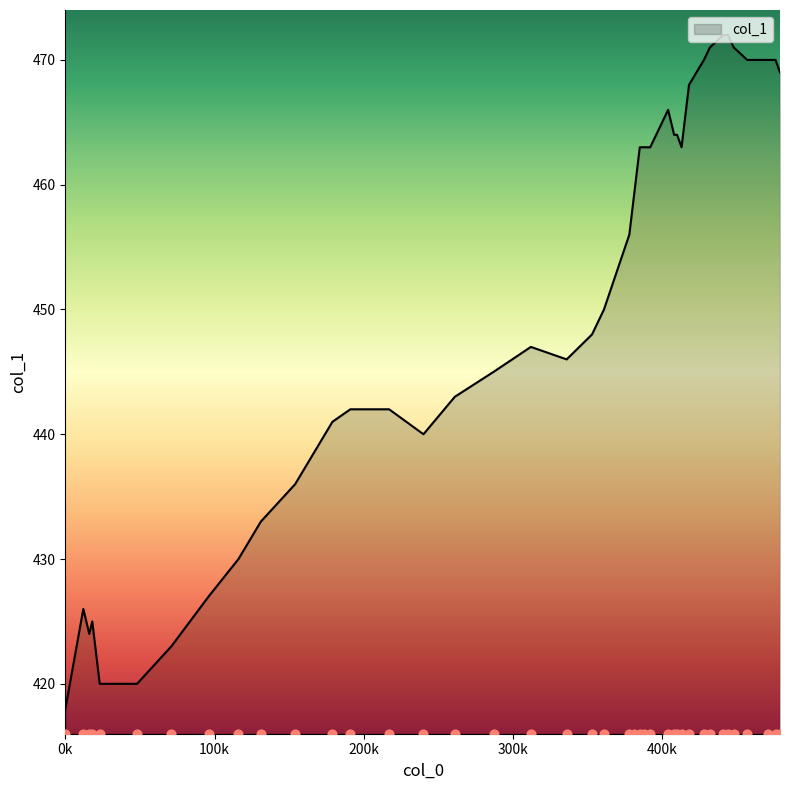

What is the change in value from 16 to 287?

+21